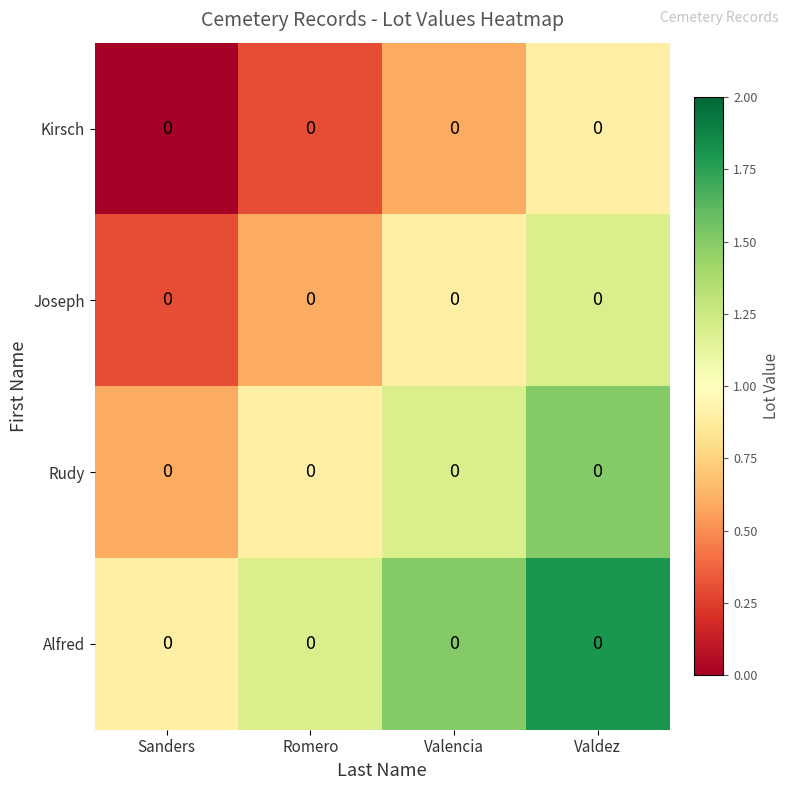

Reading right to left, transcribe all the data shown in this chart.

Kirsch: Valdez=0.0	Valencia=0.0	Romero=0.0	Sanders=0.0
Joseph: Valdez=0.0	Valencia=0.0	Romero=0.0	Sanders=0.0
Rudy: Valdez=0.0	Valencia=0.0	Romero=0.0	Sanders=0.0
Alfred: Valdez=0.0	Valencia=0.0	Romero=0.0	Sanders=0.0